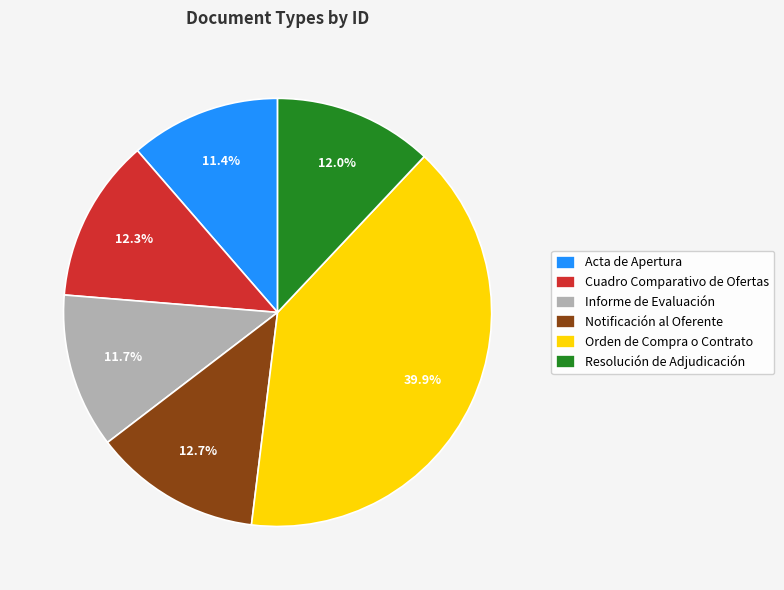

What is the ratio of the value at Orden de Compra o Contrato to the value at Cuadro Comparativo de Ofertas?

3.2